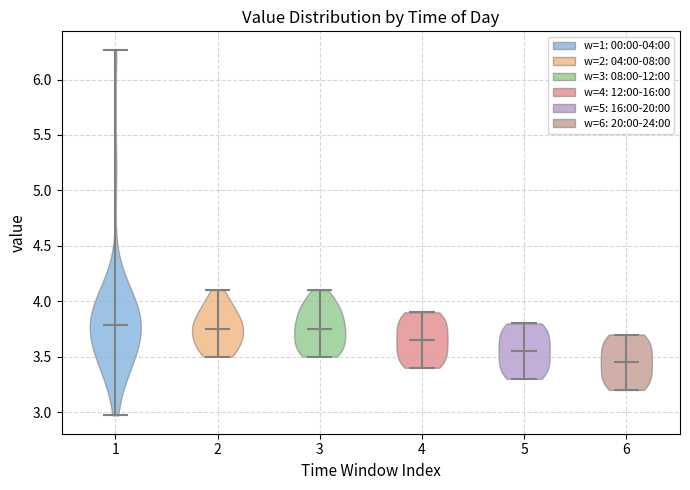

Reading left to right, read every violin against the y-axis: where its median line is, and the lowest and highest points it reaches. The values are not printed on the chart, so give them approximately, as read against the axis.

1: median line 3.80, lowest point 2.95, highest point 6.25
2: median line 3.75, lowest point 3.50, highest point 4.10
3: median line 3.75, lowest point 3.50, highest point 4.10
4: median line 3.65, lowest point 3.40, highest point 3.90
5: median line 3.55, lowest point 3.30, highest point 3.80
6: median line 3.45, lowest point 3.20, highest point 3.70